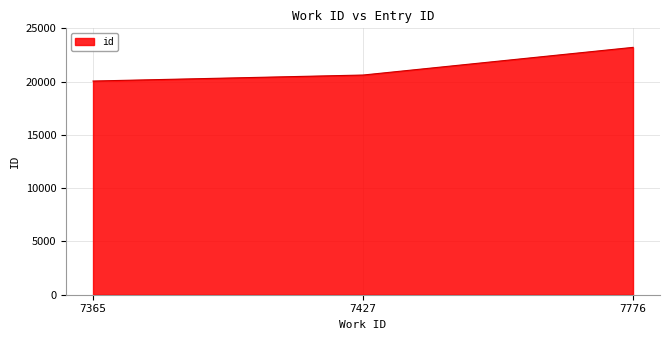

What is the sum of the values at 7427 and 7776?

43831